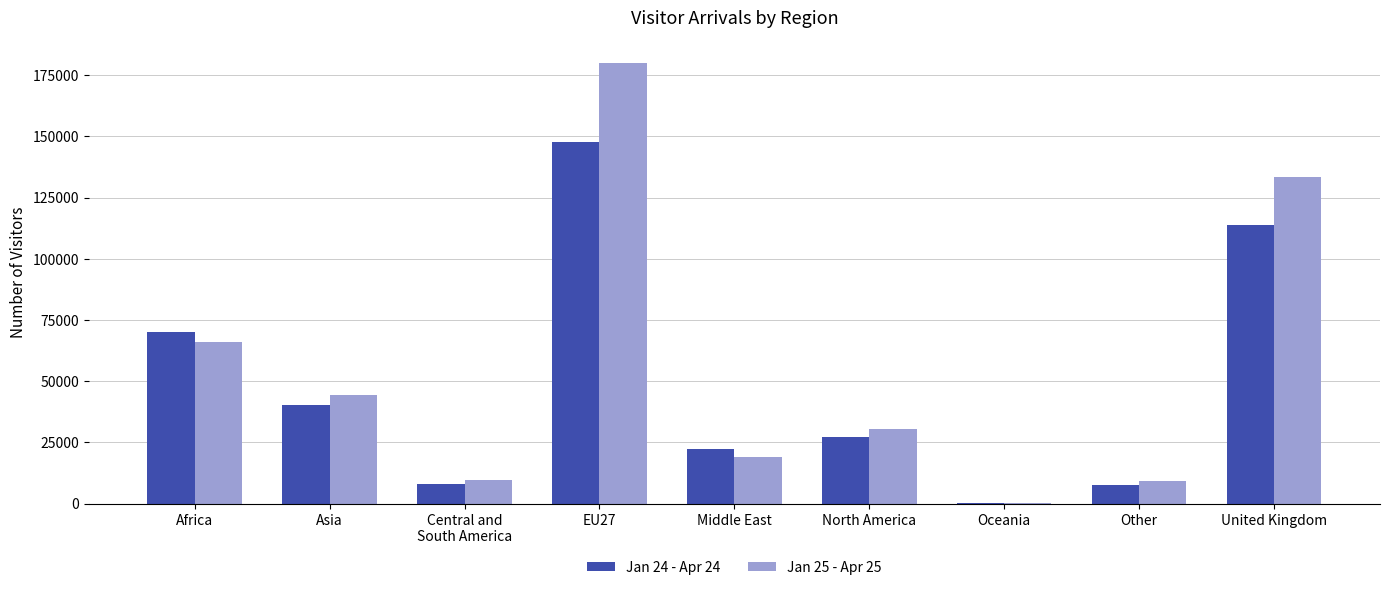

What is the greatest value displayed?

180227